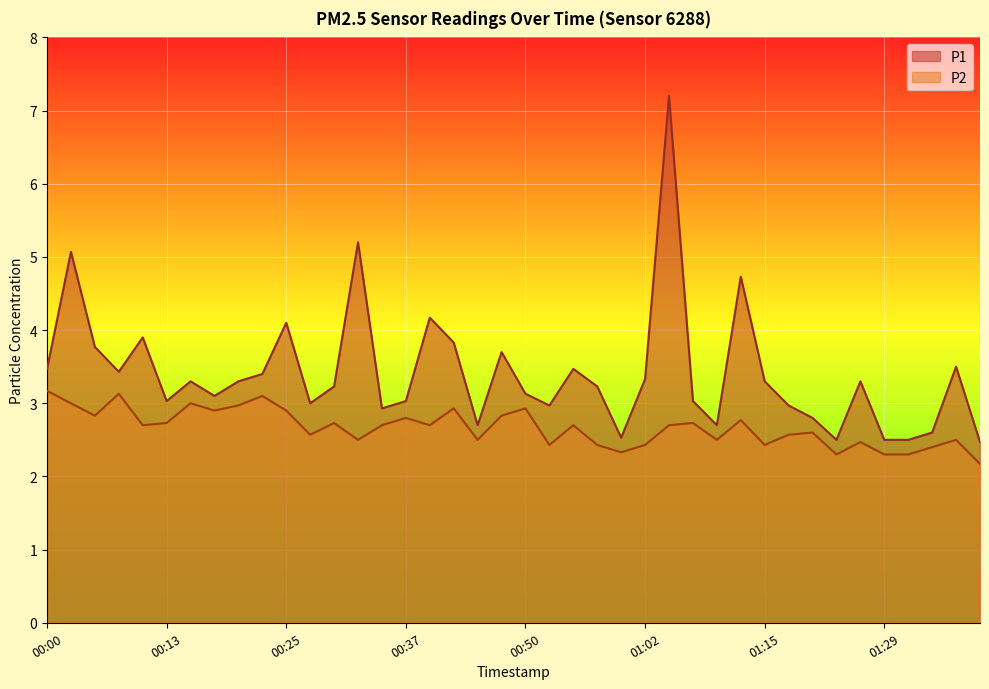

Reading right to left, transcribe all the data shown in this chart.

P1: 01:39=2.5	01:36=3.5	01:34=2.6	01:31=2.5	01:29=2.5	01:26=3.3	01:24=2.5	01:20=2.8	01:18=3.0	01:15=3.3	01:13=4.7	01:10=2.7	01:07=3.0	01:05=7.2	01:02=3.3	01:00=2.5	00:57=3.2	00:55=3.5	00:52=3.0	00:50=3.1	00:47=3.7	00:45=2.7	00:42=3.8	00:40=4.2	00:37=3.0	00:35=2.9	00:33=5.2	00:30=3.2	00:28=3.0	00:25=4.1	00:23=3.4	00:20=3.3	00:18=3.1	00:15=3.3	00:13=3.0	00:10=3.9	00:08=3.4	00:05=3.8	00:03=5.1	00:00=3.5
P2: 01:39=2.2	01:36=2.5	01:34=2.4	01:31=2.3	01:29=2.3	01:26=2.5	01:24=2.3	01:20=2.6	01:18=2.6	01:15=2.4	01:13=2.8	01:10=2.5	01:07=2.7	01:05=2.7	01:02=2.4	01:00=2.3	00:57=2.4	00:55=2.7	00:52=2.4	00:50=2.9	00:47=2.8	00:45=2.5	00:42=2.9	00:40=2.7	00:37=2.8	00:35=2.7	00:33=2.5	00:30=2.7	00:28=2.6	00:25=2.9	00:23=3.1	00:20=3.0	00:18=2.9	00:15=3.0	00:13=2.7	00:10=2.7	00:08=3.1	00:05=2.8	00:03=3.0	00:00=3.2